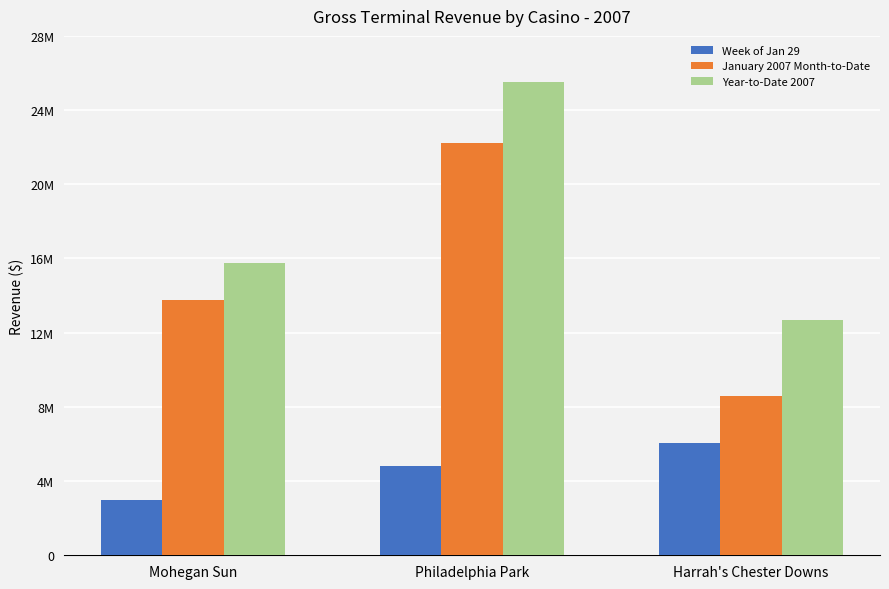

Between Harrah's Chester Downs and Philadelphia Park, which is larger?

Harrah's Chester Downs